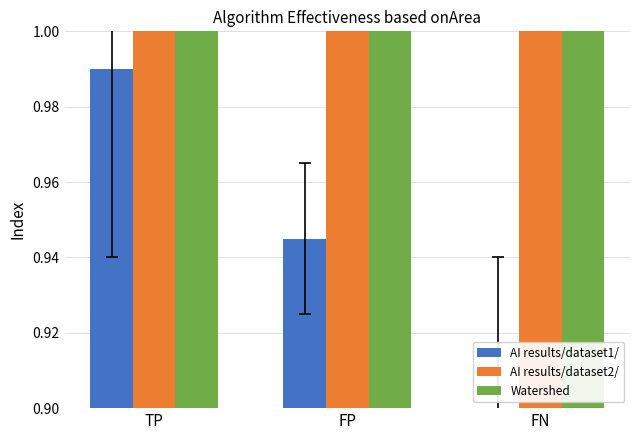

Is the value of AI results/dataset1/ at TP greater than the value of AI results/dataset2/ at FN?

No